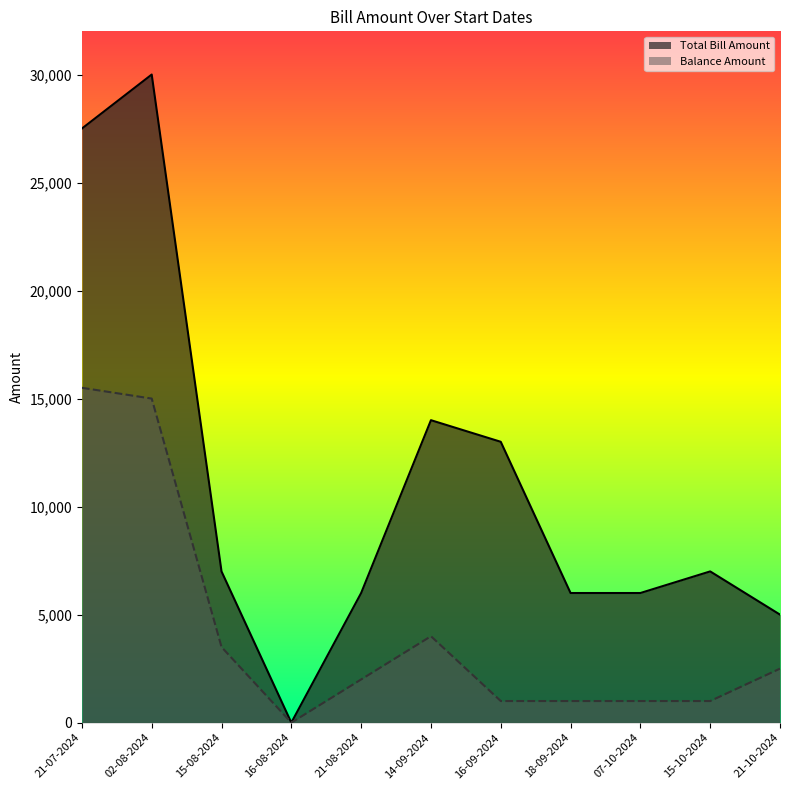

Reading left to right, list all the values displayed in this chart.

Total Bill Amount: 21-07-2024=27500	02-08-2024=30000	15-08-2024=7000	16-08-2024=0	21-08-2024=6000	14-09-2024=14000	16-09-2024=13000	18-09-2024=6000	07-10-2024=6000	15-10-2024=7000	21-10-2024=5000
Balance Amount: 21-07-2024=15500	02-08-2024=15000	15-08-2024=3500	16-08-2024=0	21-08-2024=2000	14-09-2024=4000	16-09-2024=1000	18-09-2024=1000	07-10-2024=1000	15-10-2024=1000	21-10-2024=2500